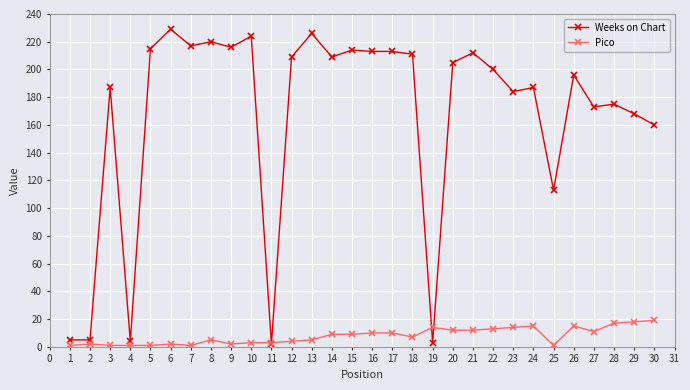

True or false: Weeks on Chart and Pico intersect in this chart.

True